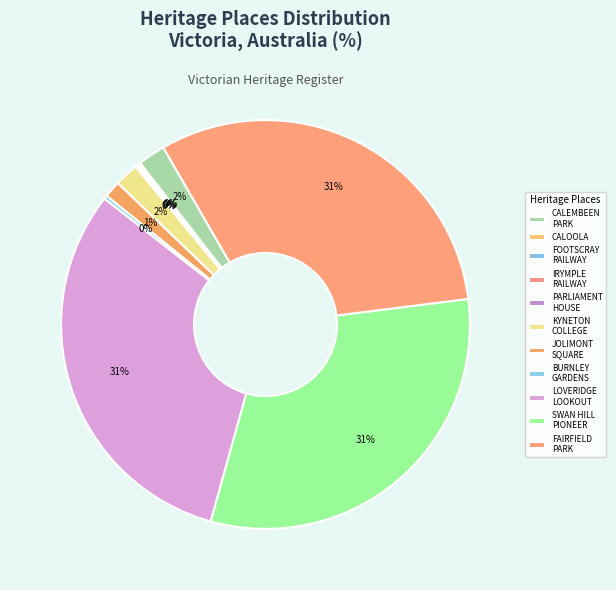

Is there any slice that represents more than half of the pie?

No